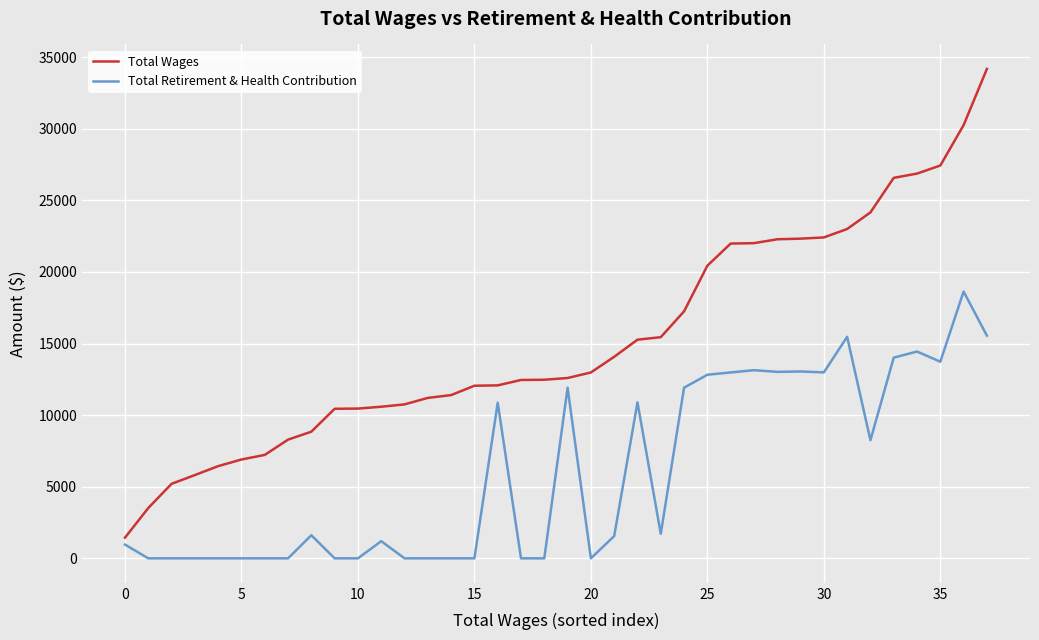

Rank the series by their maximum value, from lowest to highest.

Total Retirement & Health Contribution, Total Wages